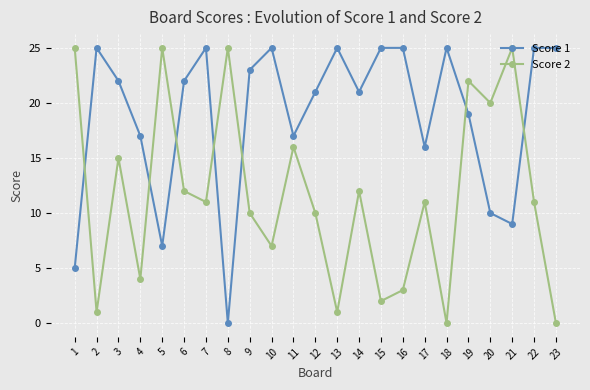

Reading right to left, transcribe all the data shown in this chart.

Score 1: 23=25	22=25	21=9	20=10	19=19	18=25	17=16	16=25	15=25	14=21	13=25	12=21	11=17	10=25	9=23	8=0	7=25	6=22	5=7	4=17	3=22	2=25	1=5
Score 2: 23=0	22=11	21=25	20=20	19=22	18=0	17=11	16=3	15=2	14=12	13=1	12=10	11=16	10=7	9=10	8=25	7=11	6=12	5=25	4=4	3=15	2=1	1=25